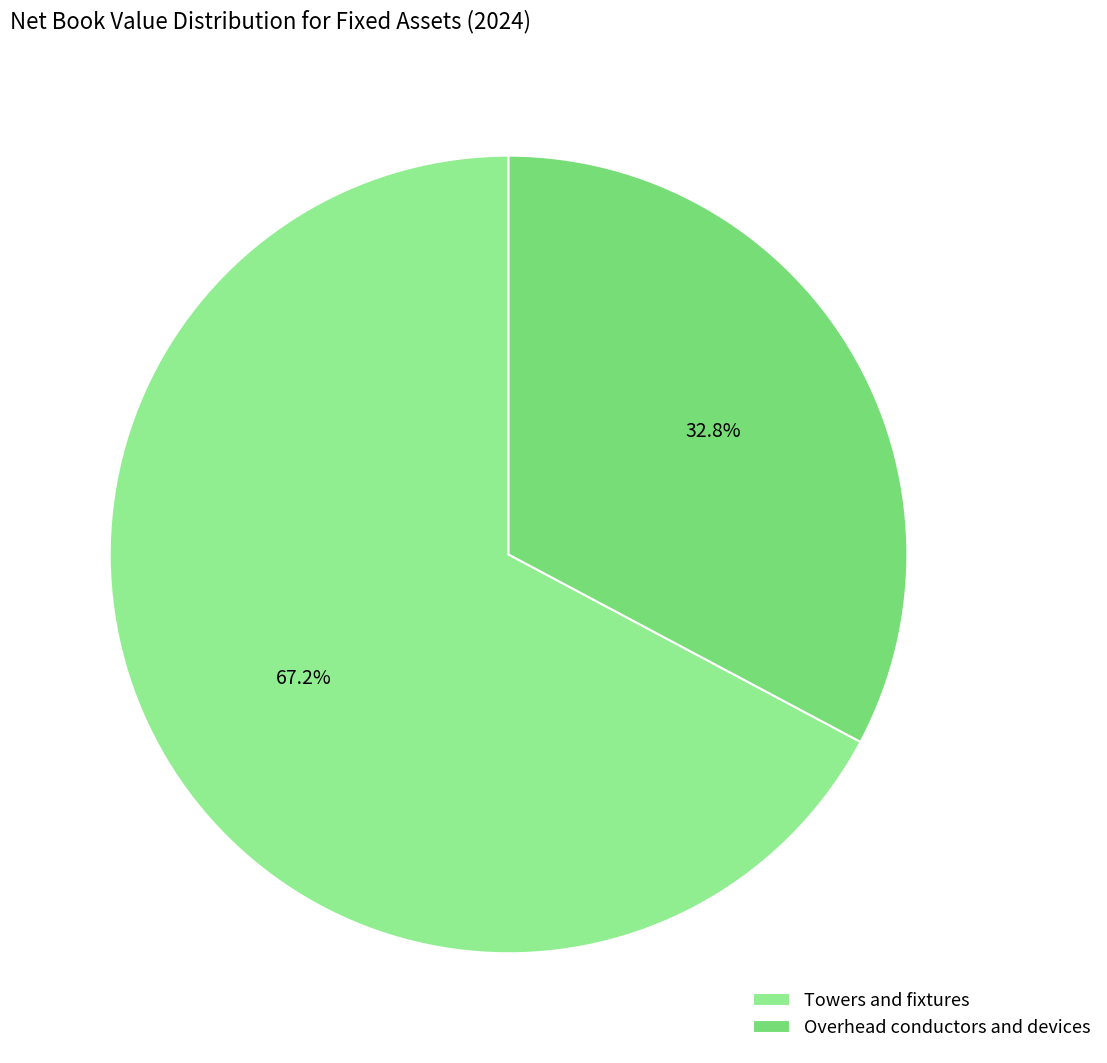

What percentage is the Towers and fixtures slice, to the nearest percent?

67%